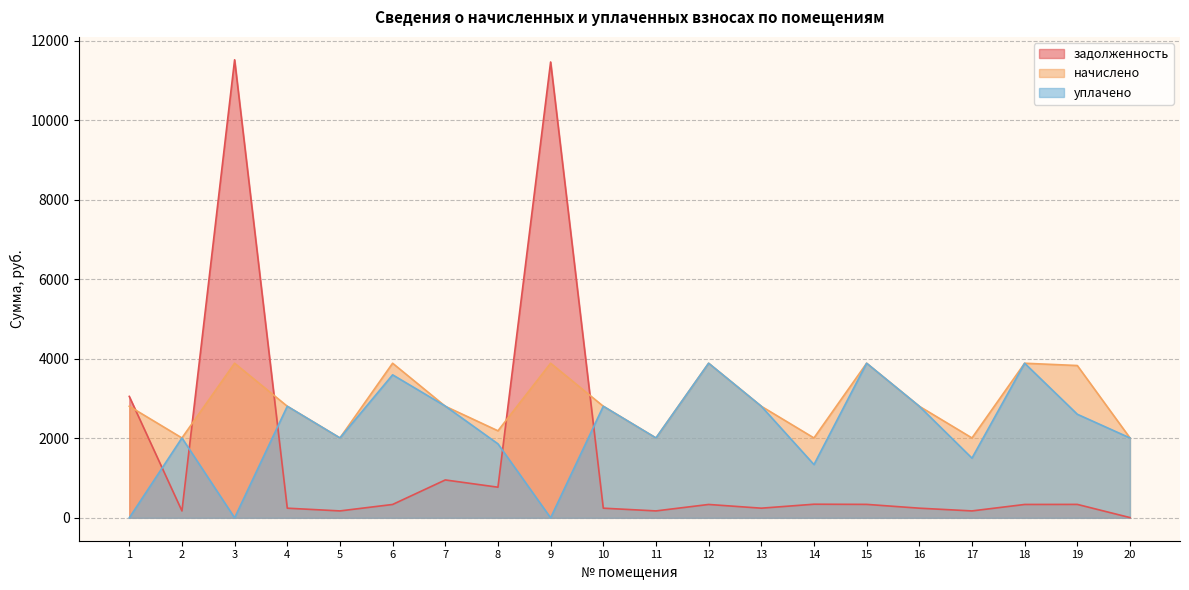

What is the spread (max minus min) of values at 8?

1418.5